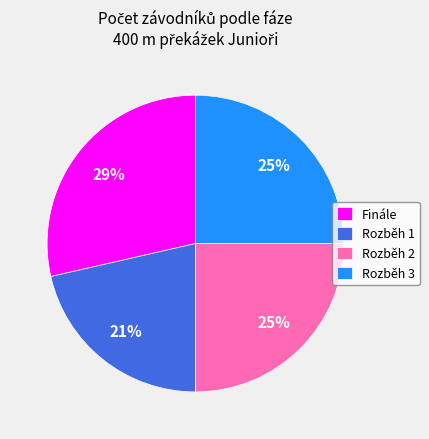

To the nearest percent, what is the combined percentage of Rozběh 1 and Finále?

50%